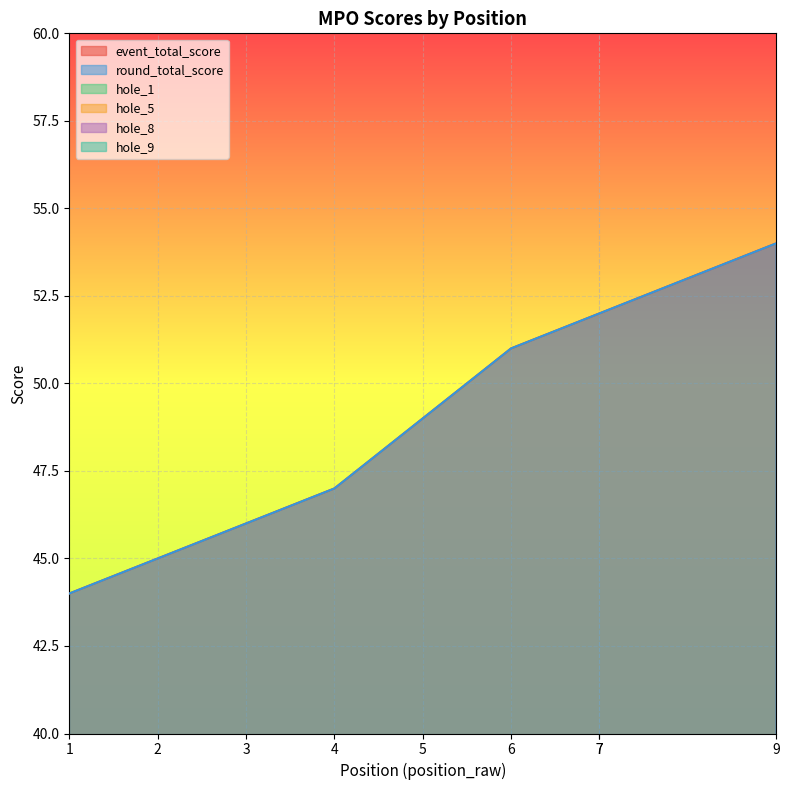

Reading left to right, list all the values displayed in this chart.

event_total_score: 44	45	46	47	49	51	52	52	54
round_total_score: 44	45	46	47	49	51	52	52	54
hole_1: 2	3	3	3	2	2	2	2	2
hole_5: 2	2	2	3	3	2	3	3	2
hole_8: 2	3	3	3	3	3	3	3	3
hole_9: 2	2	2	3	2	3	3	4	3